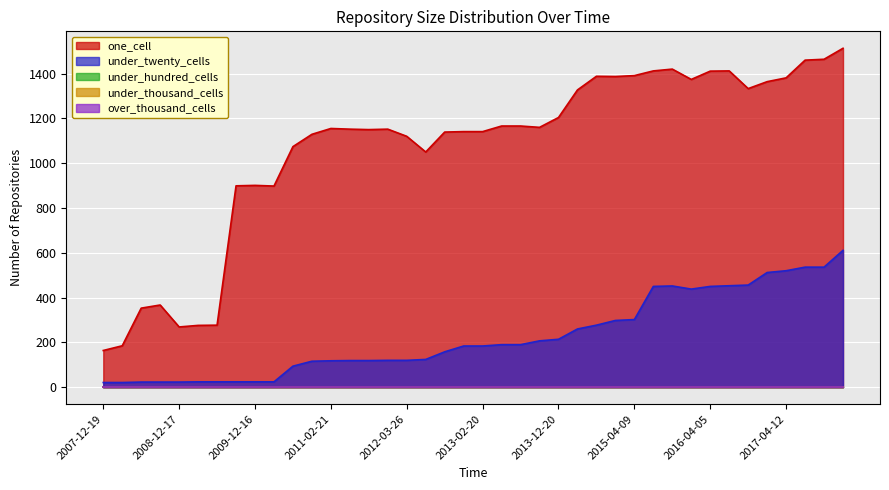

How many distinct data groups are displayed?

5